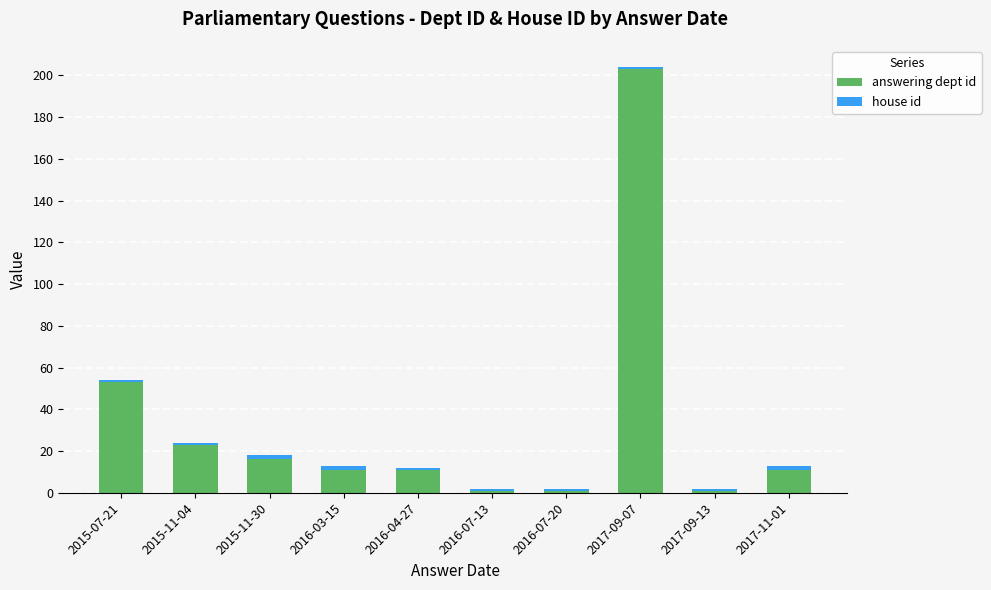

How many series are shown in this chart?

2